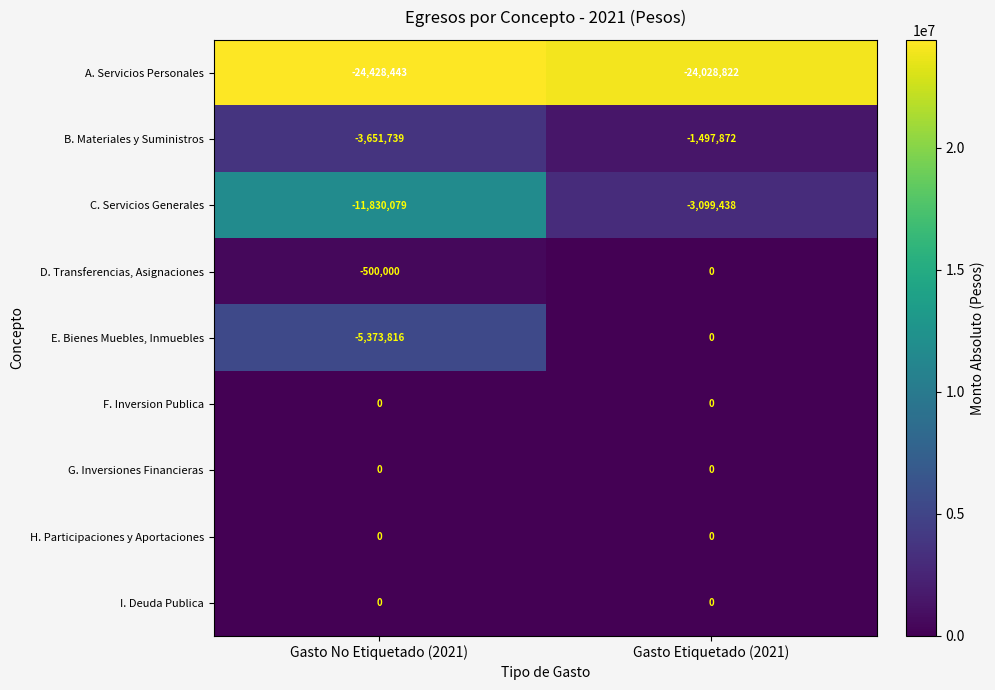

Is the value of B. Materiales y Suministros at Gasto Etiquetado (2021) greater than the value of G. Inversiones Financieras at Gasto No Etiquetado (2021)?

No